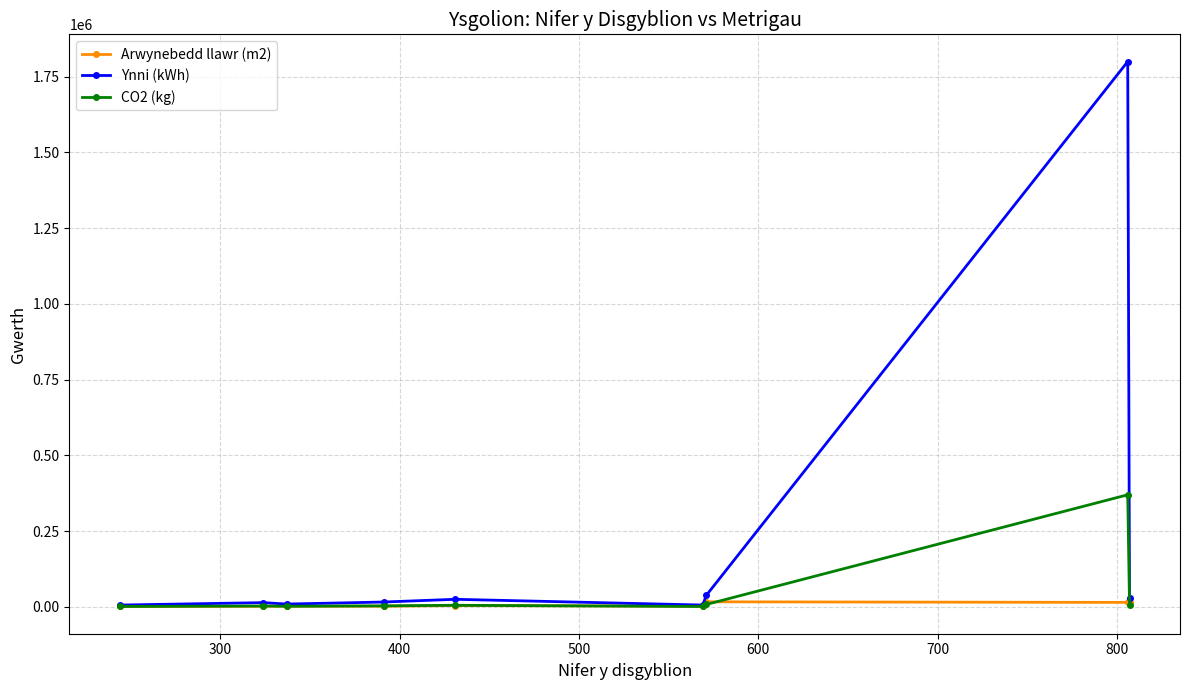

Is this an area chart (filled region under the line)?

No